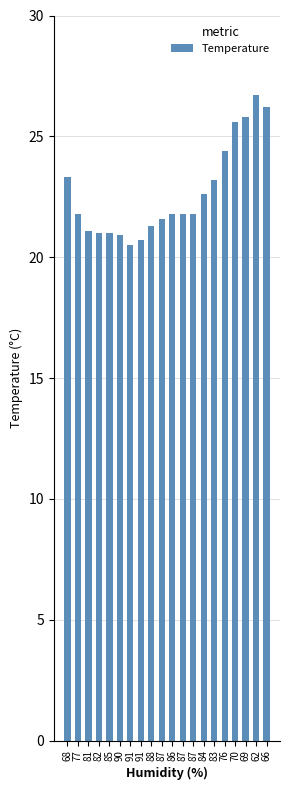

Are the bars horizontal?

No